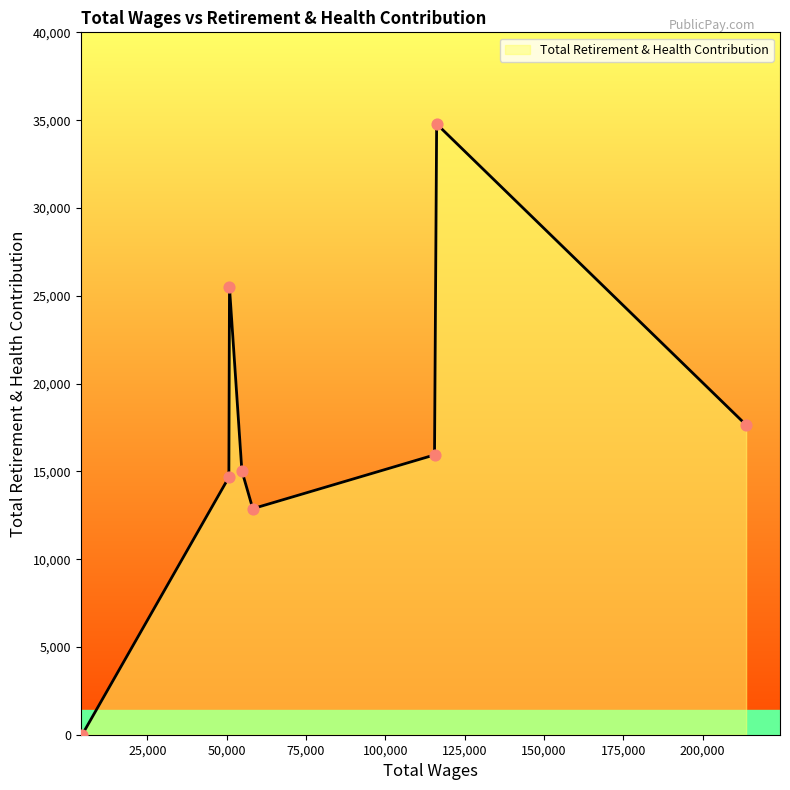

True or false: the data has more than 1 interior local peaks.

True